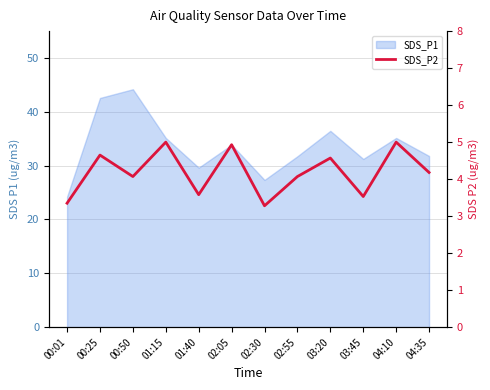

What is the difference between the maximum and second lowest values?

1.6